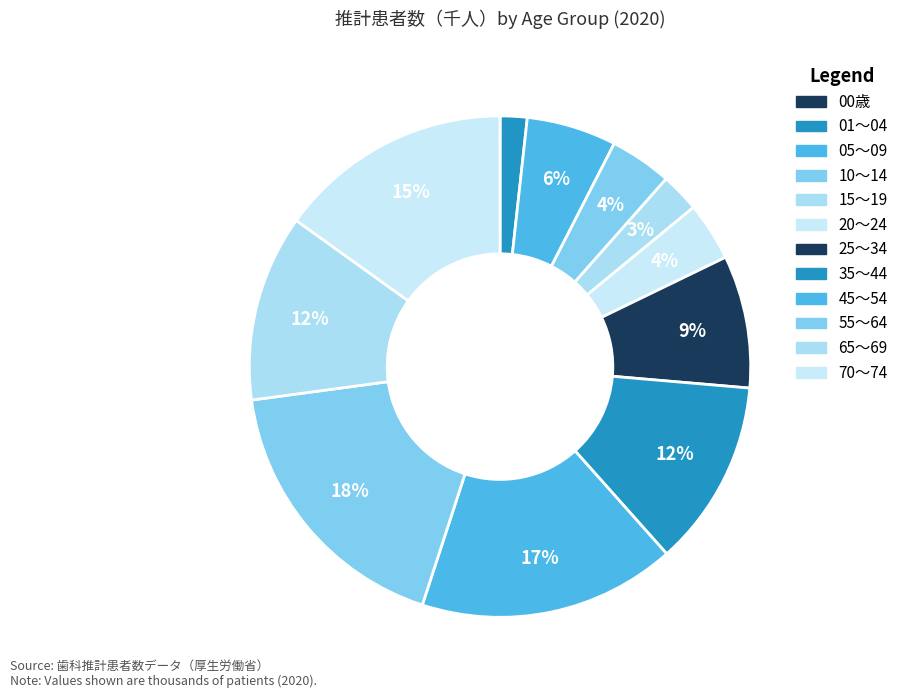

Is there a majority slice in this chart?

No